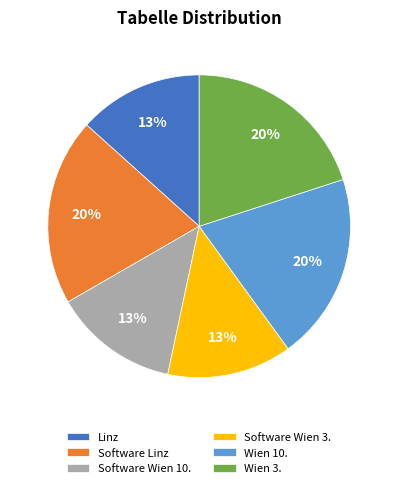

Is the sum of Wien 10. and Software Wien 10. greater than half?

No